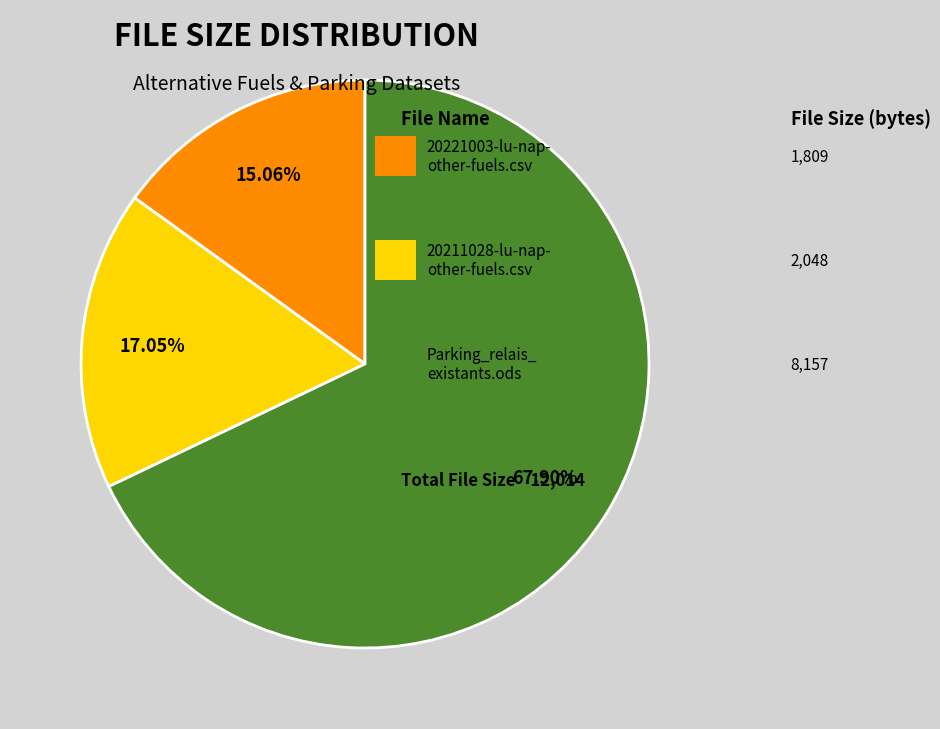

Does any single category account for the majority?

Yes